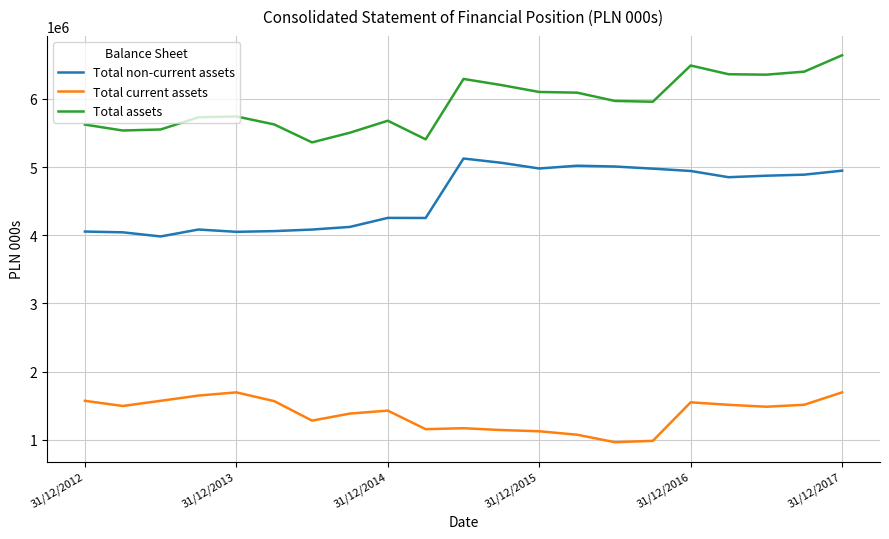

True or false: Total current assets and Total non-current assets cross at least once.

False